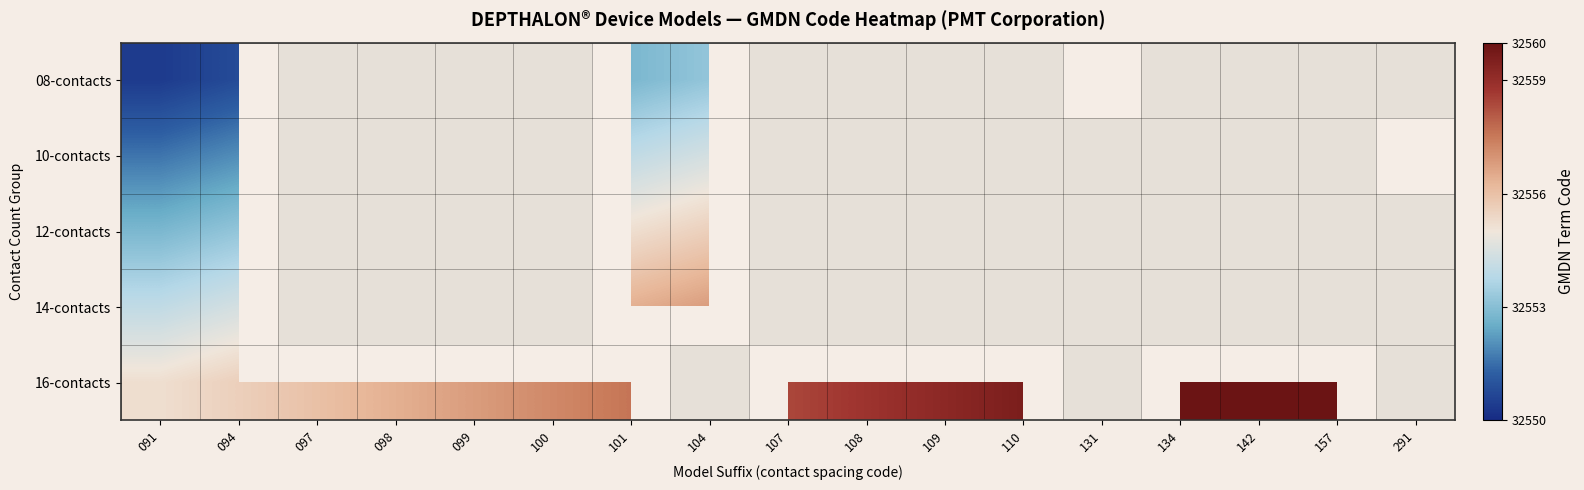

Between 101 and 107, which series saw the biggest shift?

16-contacts